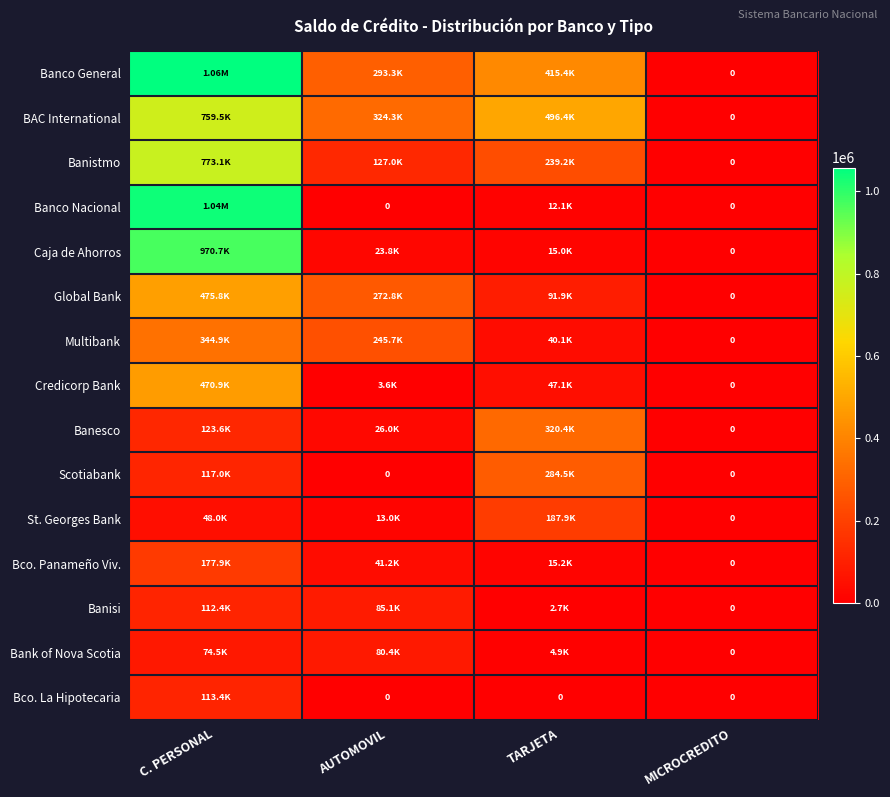

How many values in the Banesco series are below 123626?

2